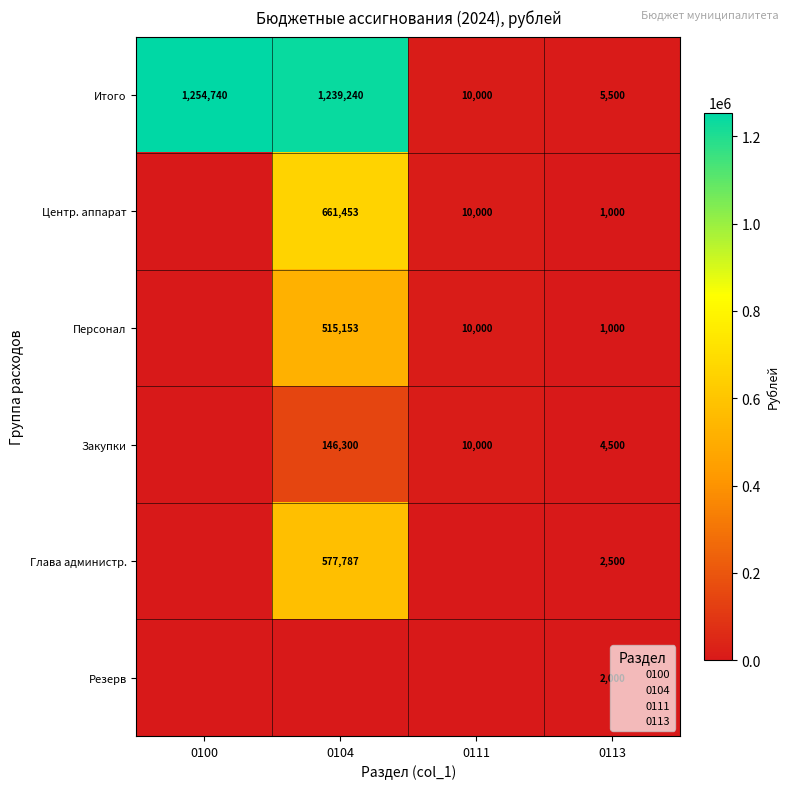

How many values in Закупки are above zero?

3